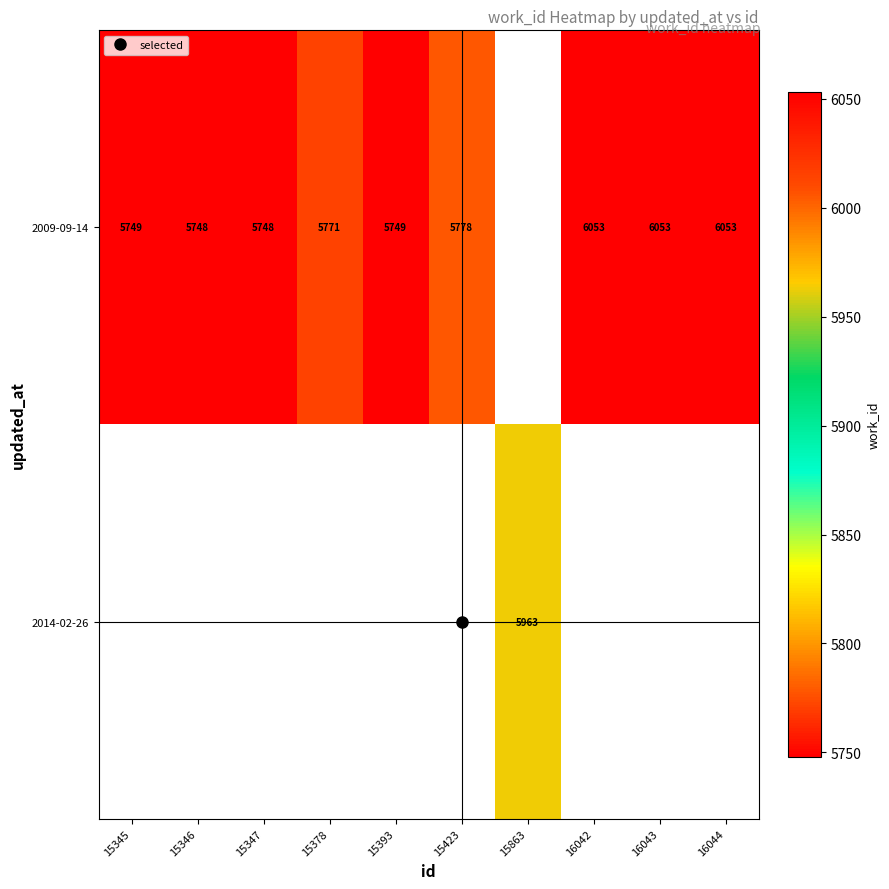

How many data points in 2009-09-14 are above 5778?

3